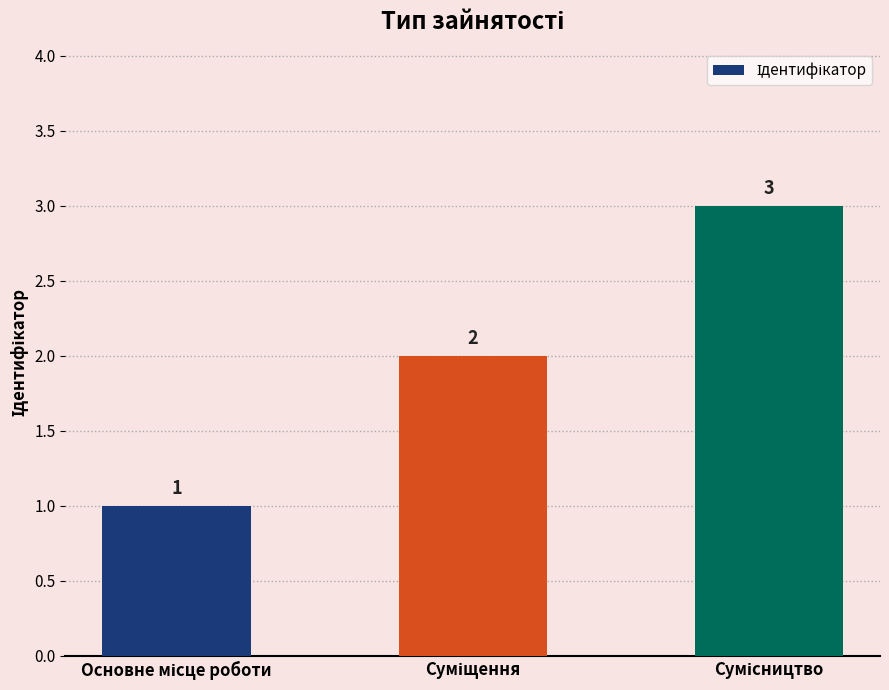

How many values are between 1 and 3?

3